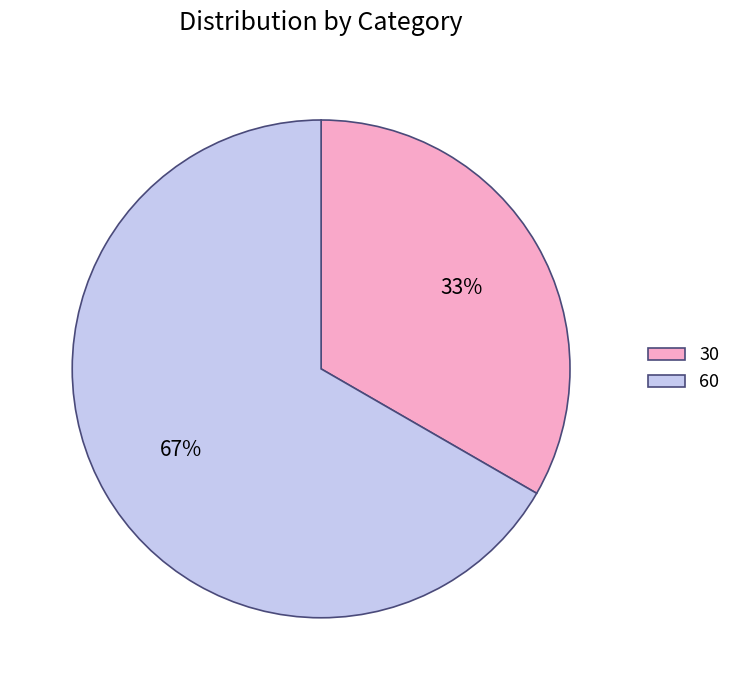

To the nearest percent, what is the average slice percentage?

50%